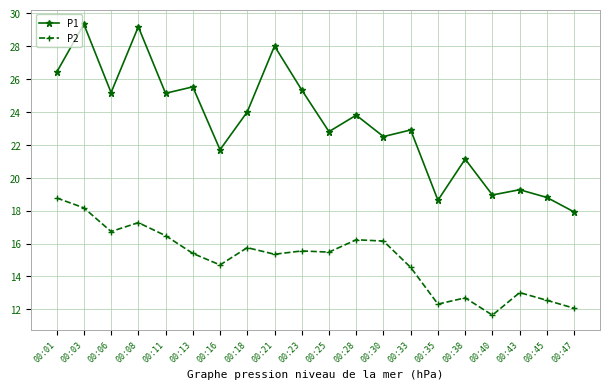

At which category is the sum across all series the highest?

00:03